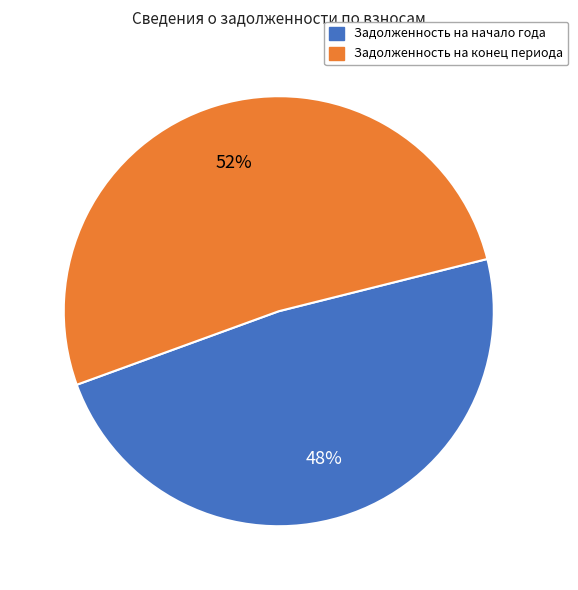

The Задолженность на начало года slice represents 48% of the pie. True or false?

True